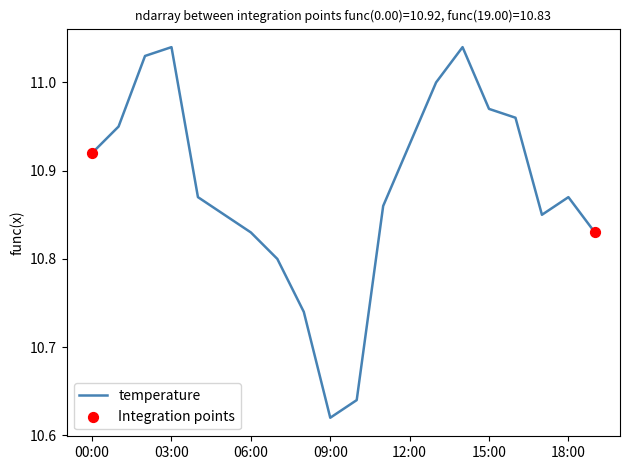

What is the difference between the maximum and minimum values?

0.4